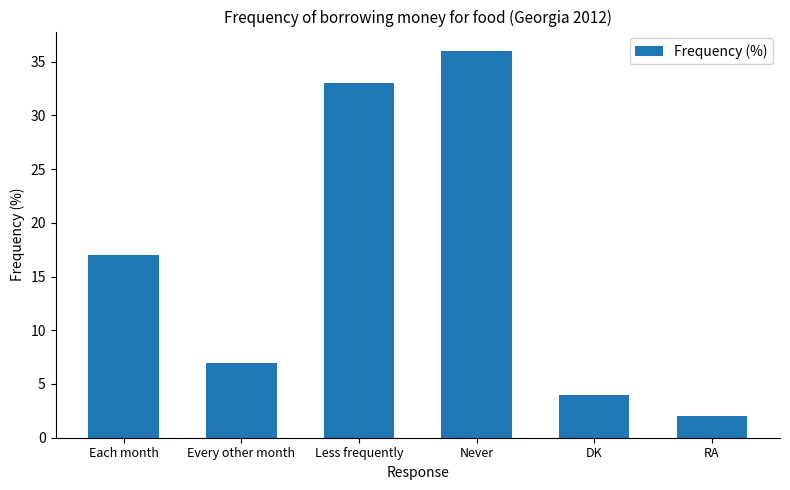

The value at Every other month is 7. True or false?

True